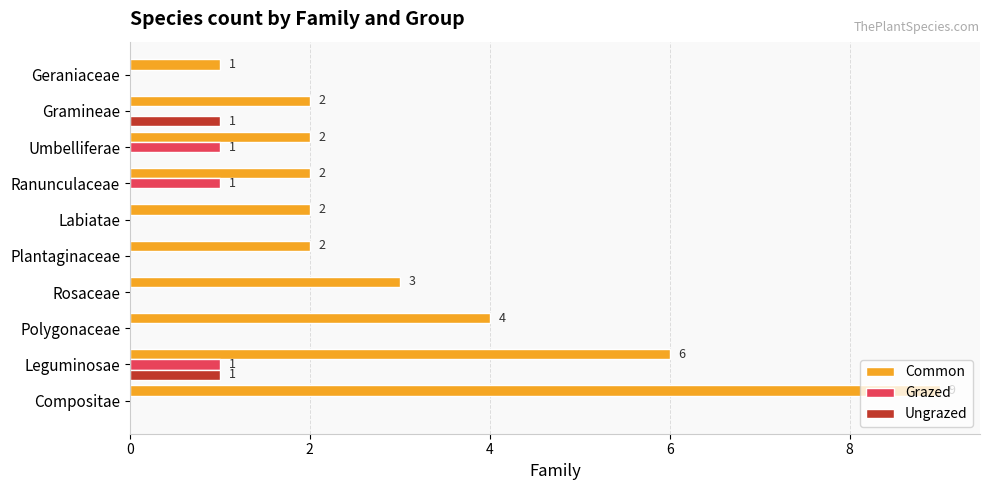

The value of Grazed at Gramineae is 0. True or false?

True